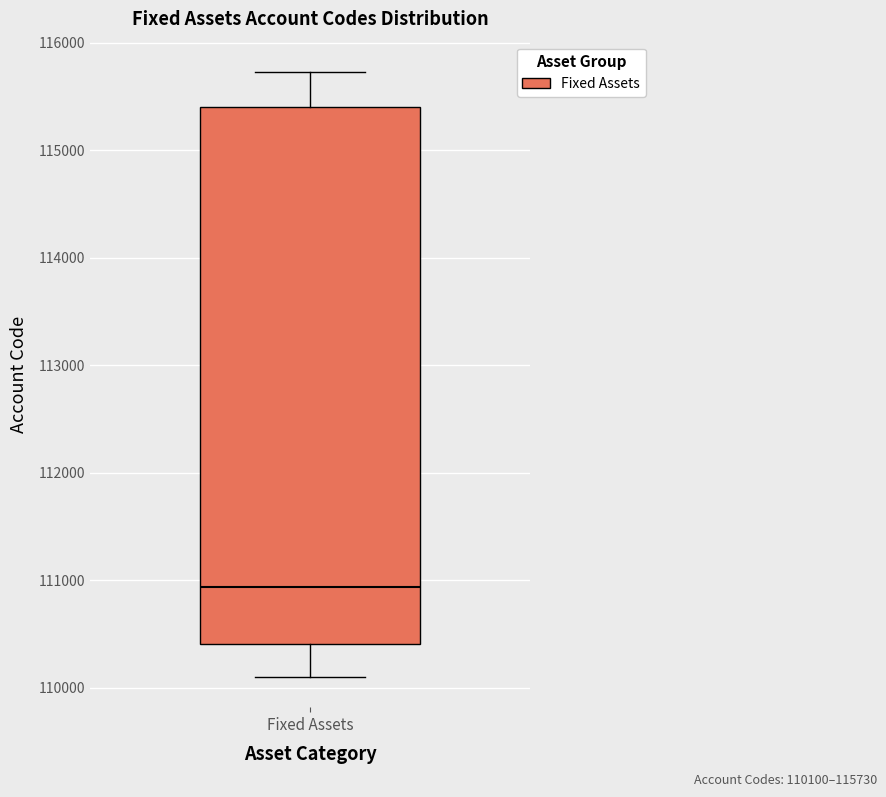

Transcribe this box plot: give where the median line is, the range the box spans, and where the two whiskers end, as read against the y-axis. The values are not printed on the chart, so give them approximately, as read against the axis.

median 110900, box 110400 to 115400, whiskers 110100 to 115700